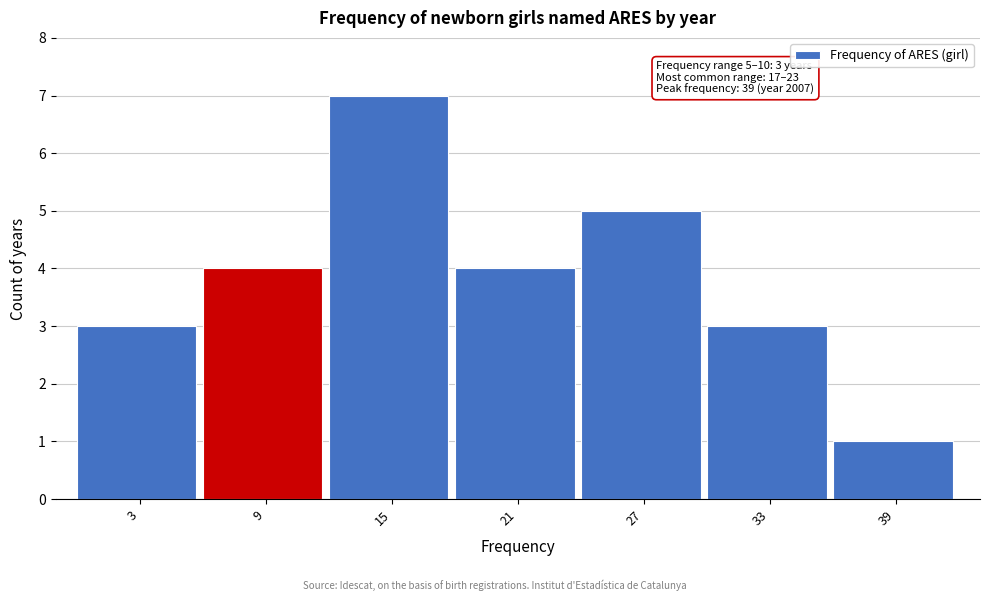

Reading right to left, list all the values displayed in this chart.

1	3	5	4	7	4	3